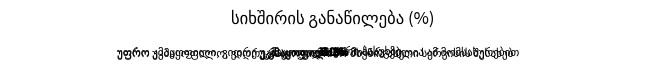

Does any single category account for the majority?

No